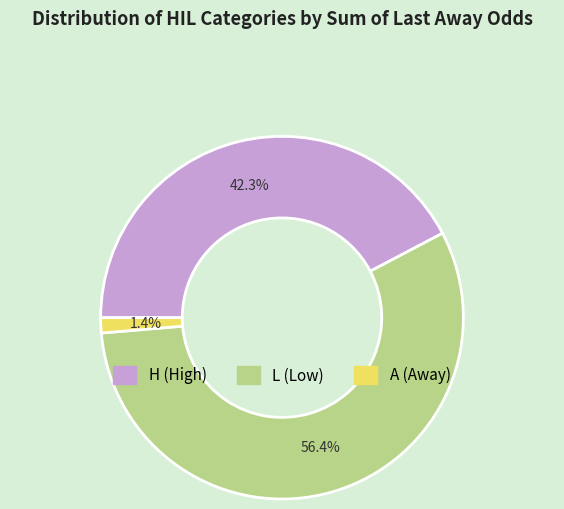

What is the ratio of the value at H to the value at L?

0.8